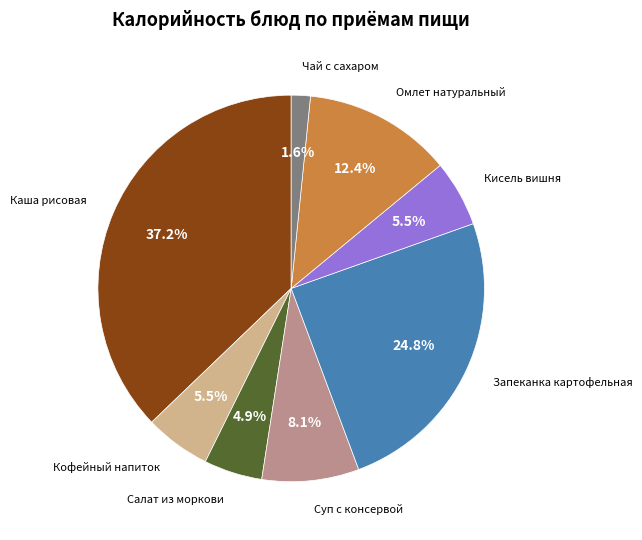

To the nearest percent, what is the combined percentage of Салат из моркови and Запеканка картофельная?

30%